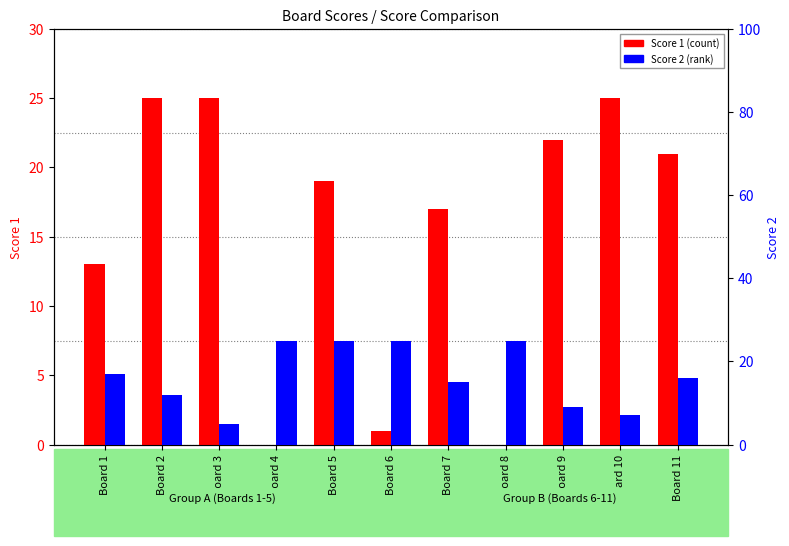

Reading left to right, extract all data points from this chart.

Score 1: 13	25	25	0	19	1	17	0	22	25	21
Score 2: 17	12	5	25	25	25	15	25	9	7	16